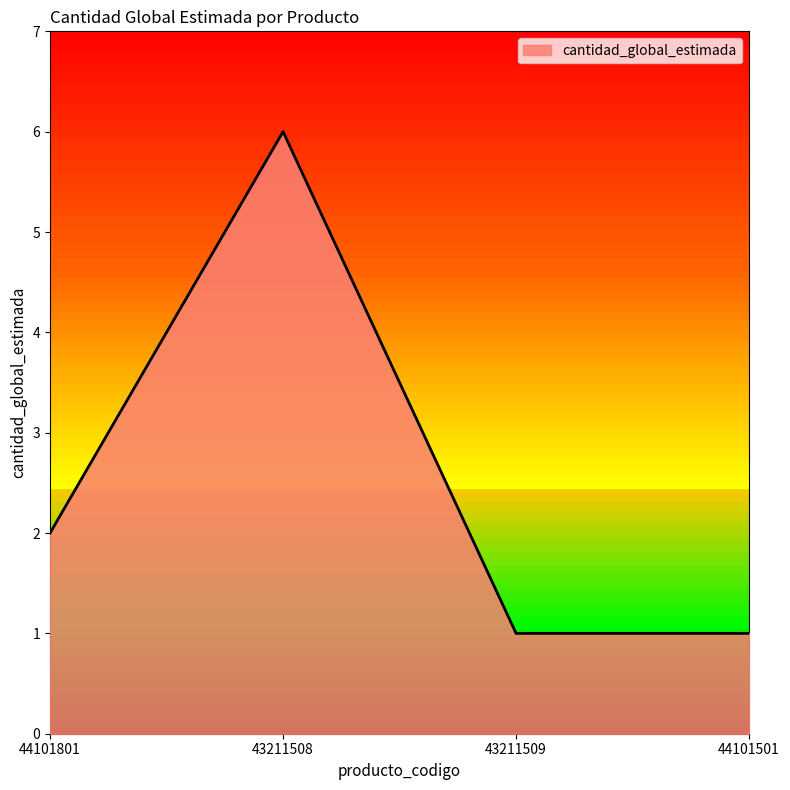

What position from the left is 43211508?

2